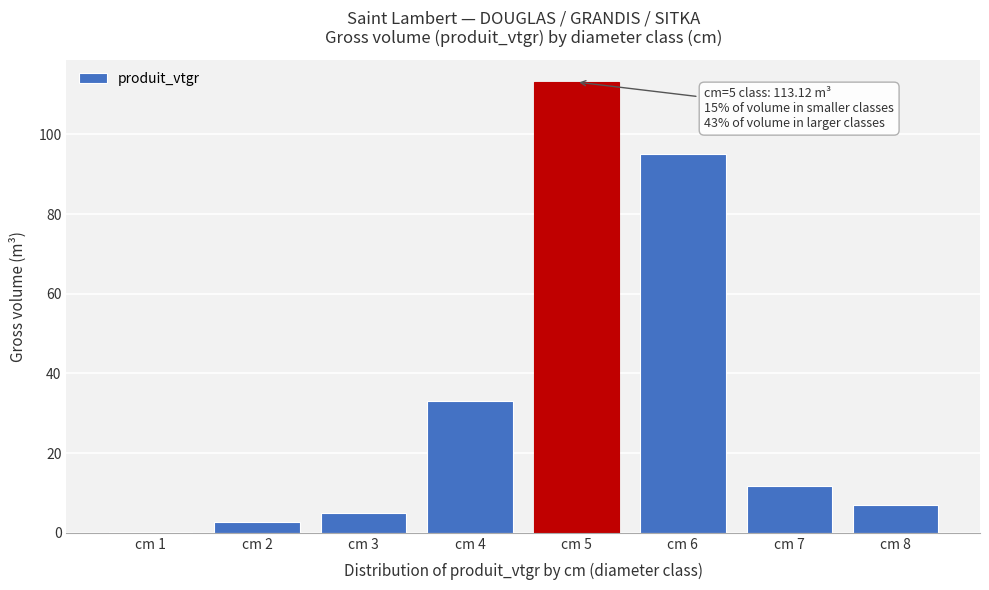

Reading left to right, extract all data points from this chart.

cm 1=0.2	cm 2=2.7	cm 3=5.0	cm 4=33.2	cm 5=113.1	cm 6=95.1	cm 7=11.9	cm 8=7.0